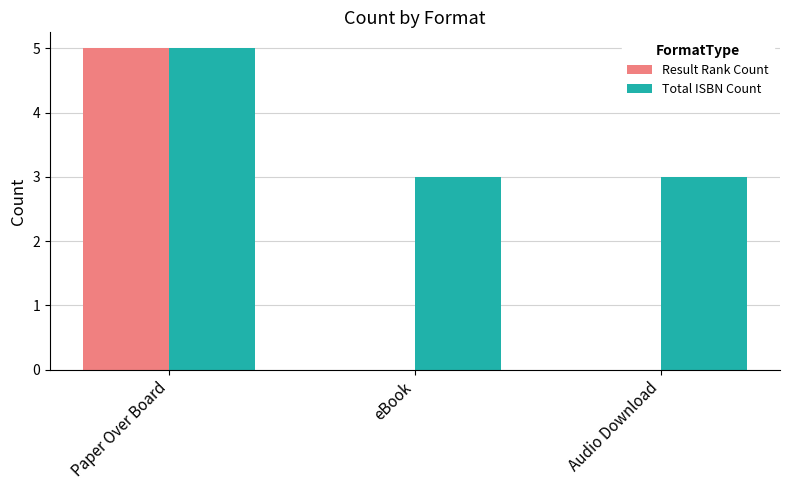

Reading left to right, list all the values displayed in this chart.

Result Rank Count: Paper Over Board=5	eBook=0	Audio Download=0
Total ISBN Count: Paper Over Board=5	eBook=3	Audio Download=3